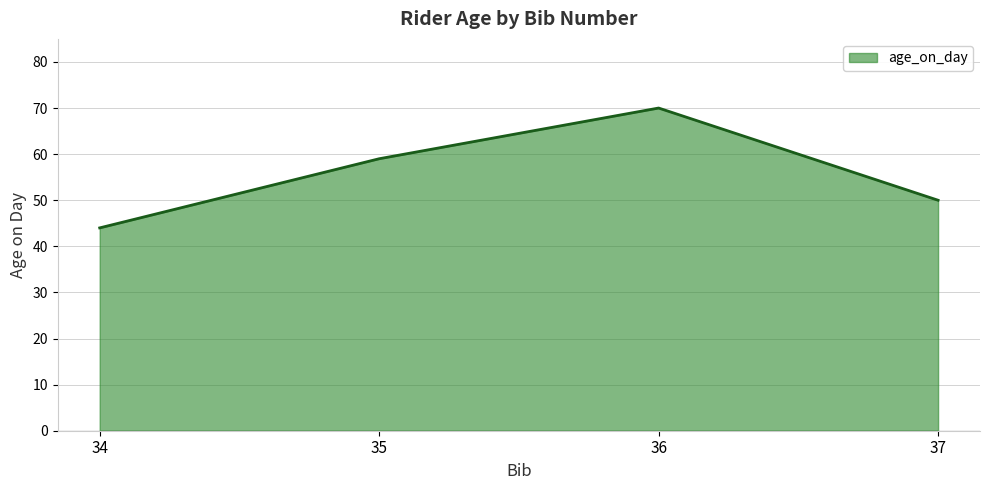

Count the number of categories in the chart.

4